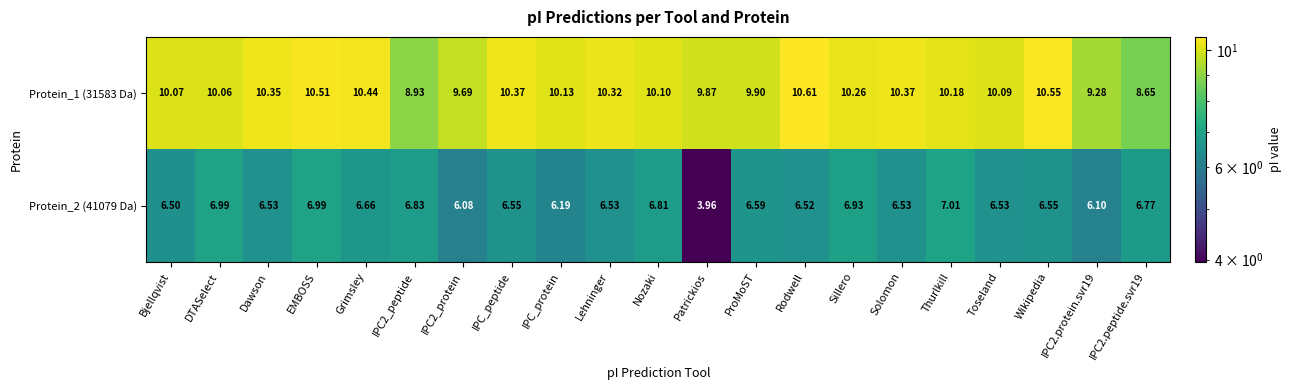

Where does the Protein_2 (41079 Da) series first go above 6?

Bjellqvist